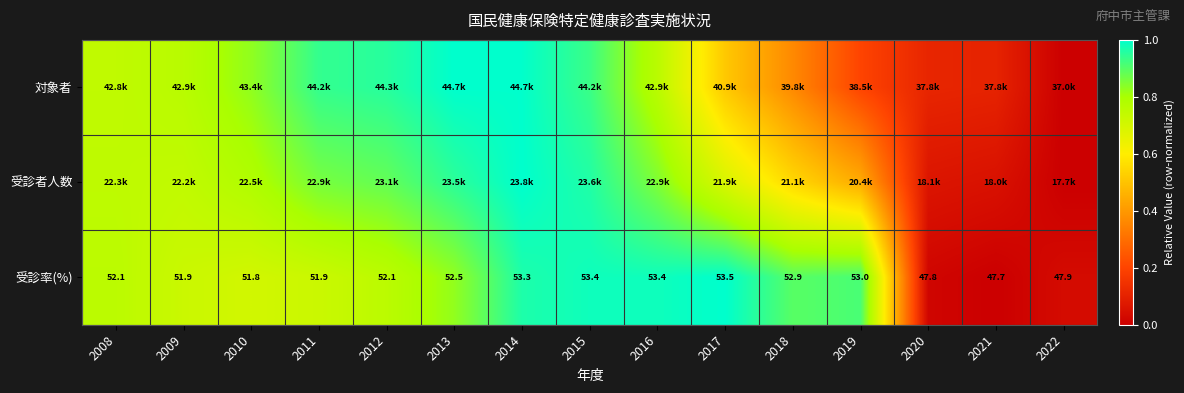

Is it true that 受診者人数 equals 1.2 at 2011?

False